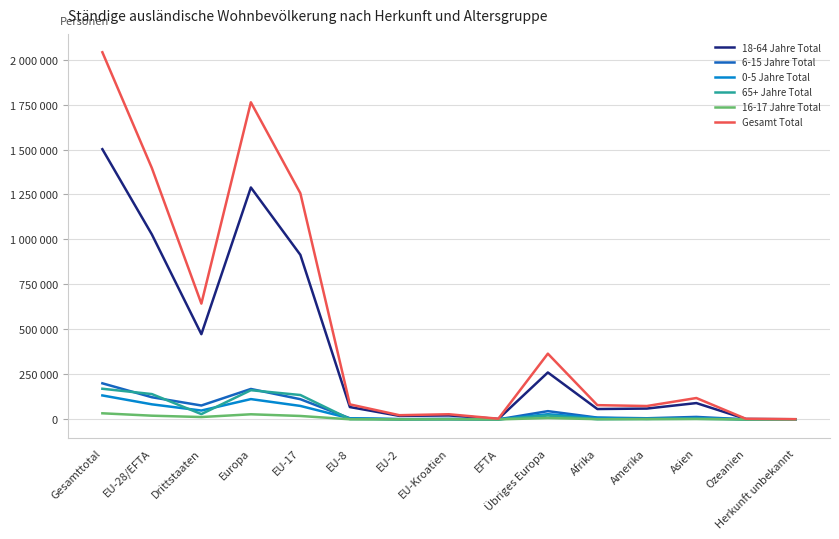

Reading left to right, extract all data points from this chart.

18-64 Jahre Total: 1501768	1027990	473778	1288993	914514	68750	19754	22108	2864	261003	57827	60384	90903	2710	951
6-15 Jahre Total: 200745	123296	77449	169353	112389	6313	1658	2602	334	46057	10206	6534	13951	404	297
0-5 Jahre Total: 133352	83924	49428	113001	75055	5890	1491	1283	205	29077	8573	3222	8091	230	235
65+ Jahre Total: 170514	140903	29611	162462	135686	1994	376	2327	520	21559	1342	2812	3660	195	43
16-17 Jahre Total: 34117	20812	13305	28608	19229	767	259	505	52	7796	1444	1563	2399	60	43
Gesamt Total: 2040496	1396925	643571	1762417	1256873	83714	23538	28825	3975	365492	79392	74515	119004	3599	1569